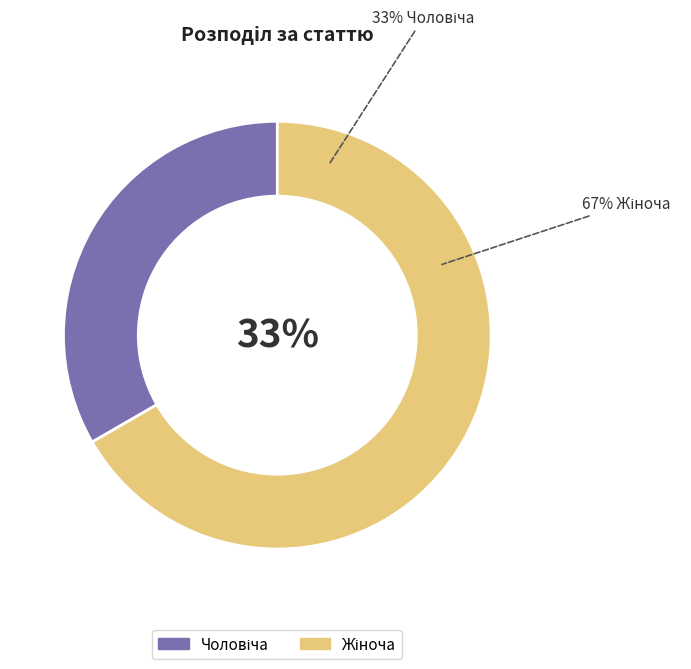

How many segments does this pie chart have?

2